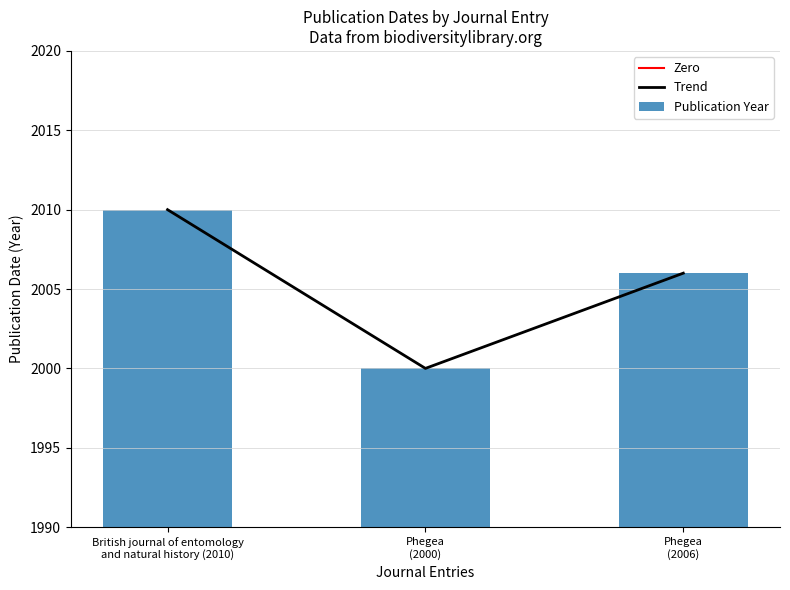

Rank the categories by value from highest to lowest.

British journal of entomology
and natural history (2010), Phegea
(2006), Phegea
(2000)